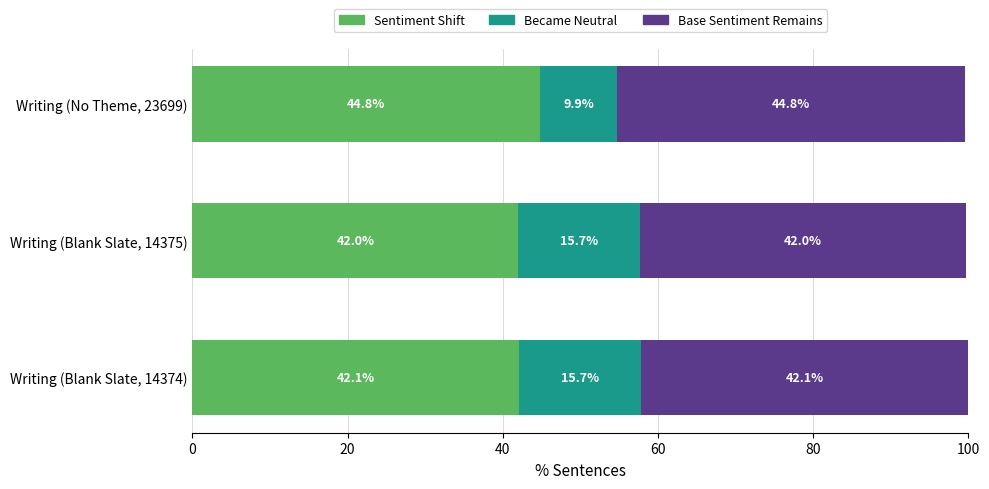

What is the maximum value for Sentiment Shift?

44.8